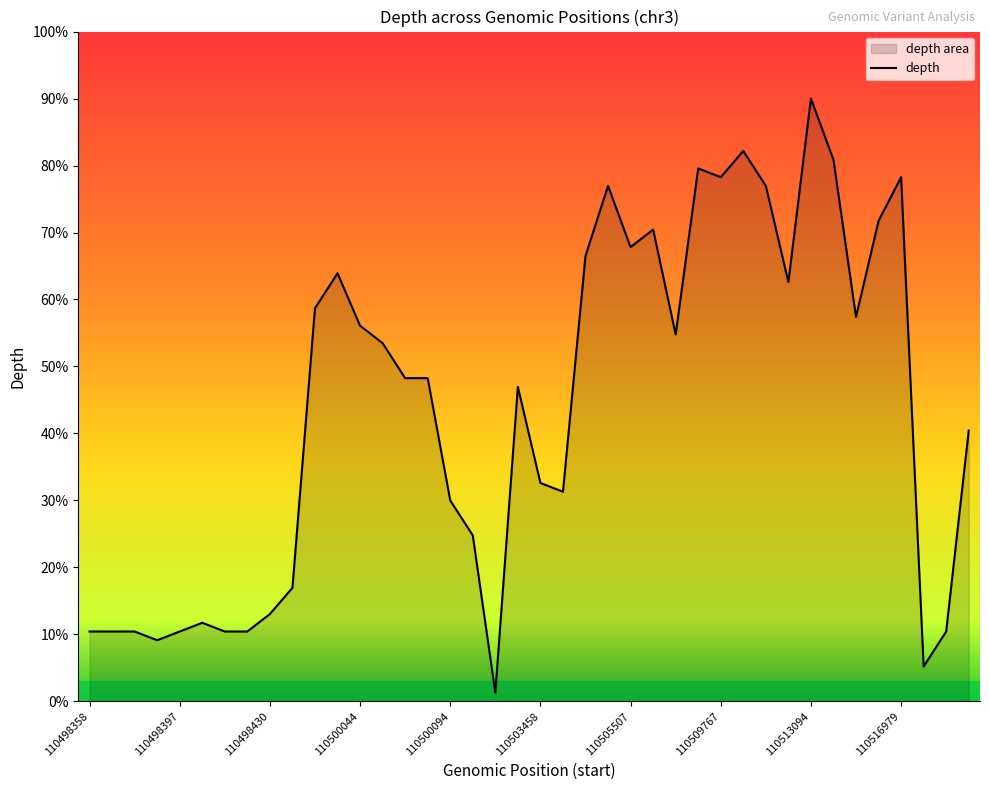

The value at 110505507 is 25.7. True or false?

False